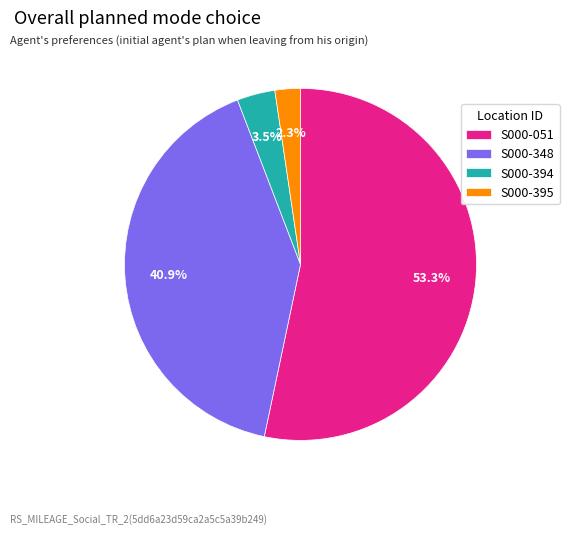

Which has a higher value, S000-051 or S000-394?

S000-051